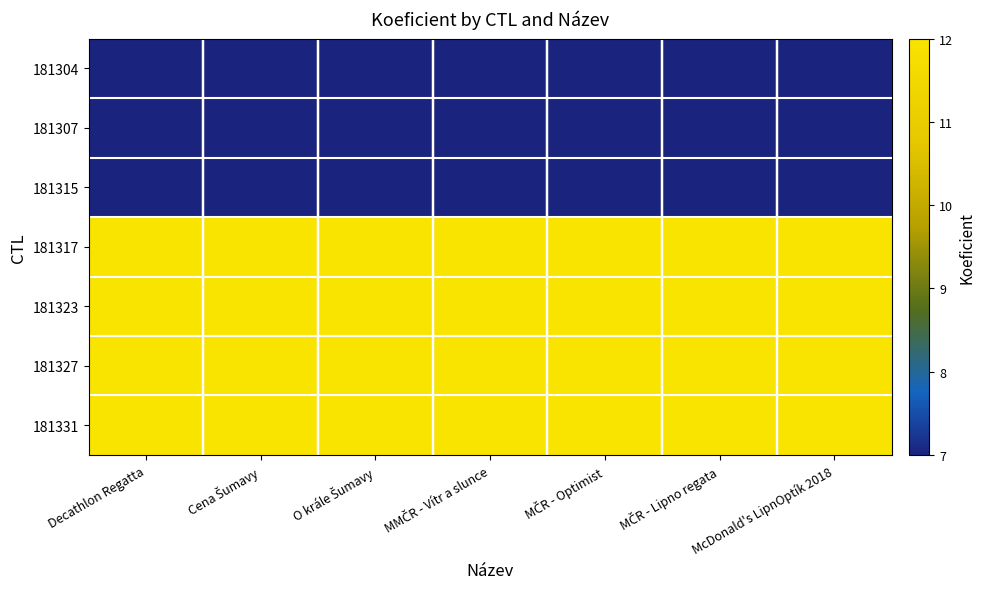

What is the spread (max minus min) of values at Decathlon Regatta?

5